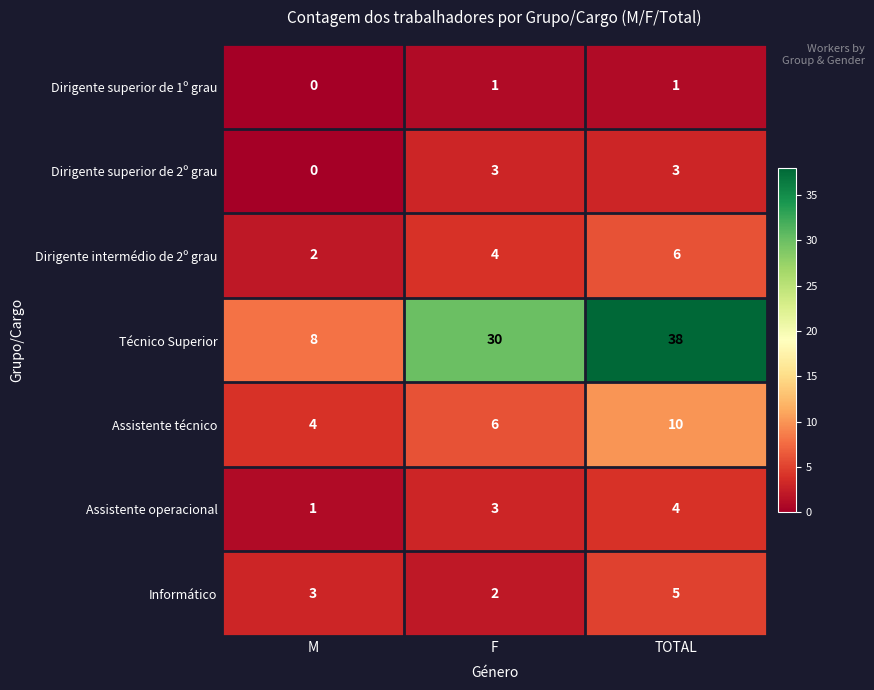

What is the total value across all series at F?

49